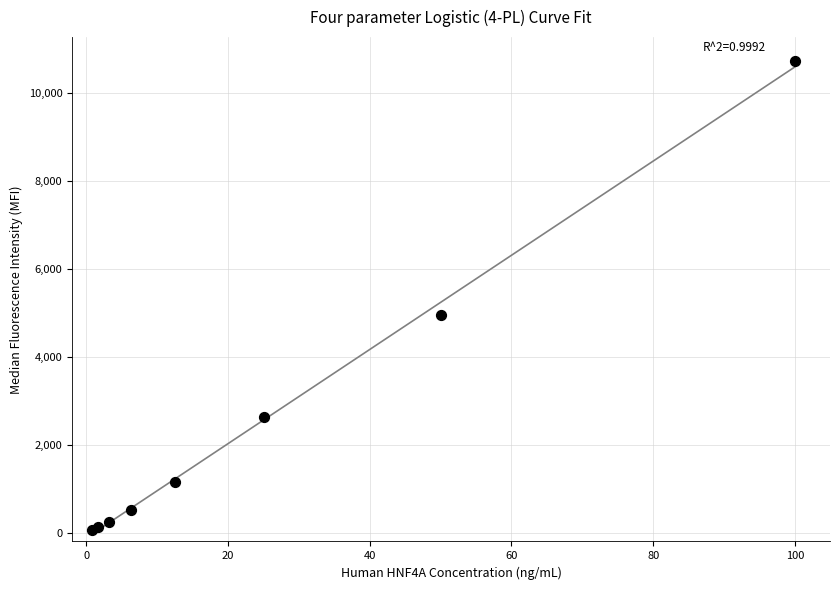

What Y value in the scatter plot is closest to 5402?

4944